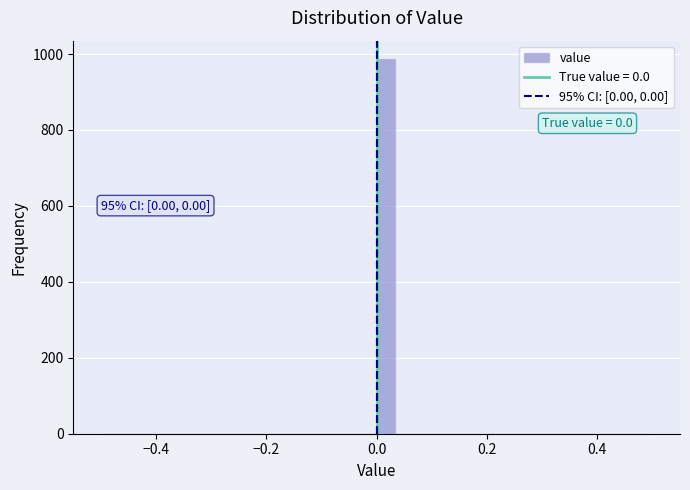

Around what value on the x-axis is the tallest bar? Give the approximate position of its centre, as read against the axis.

0.02